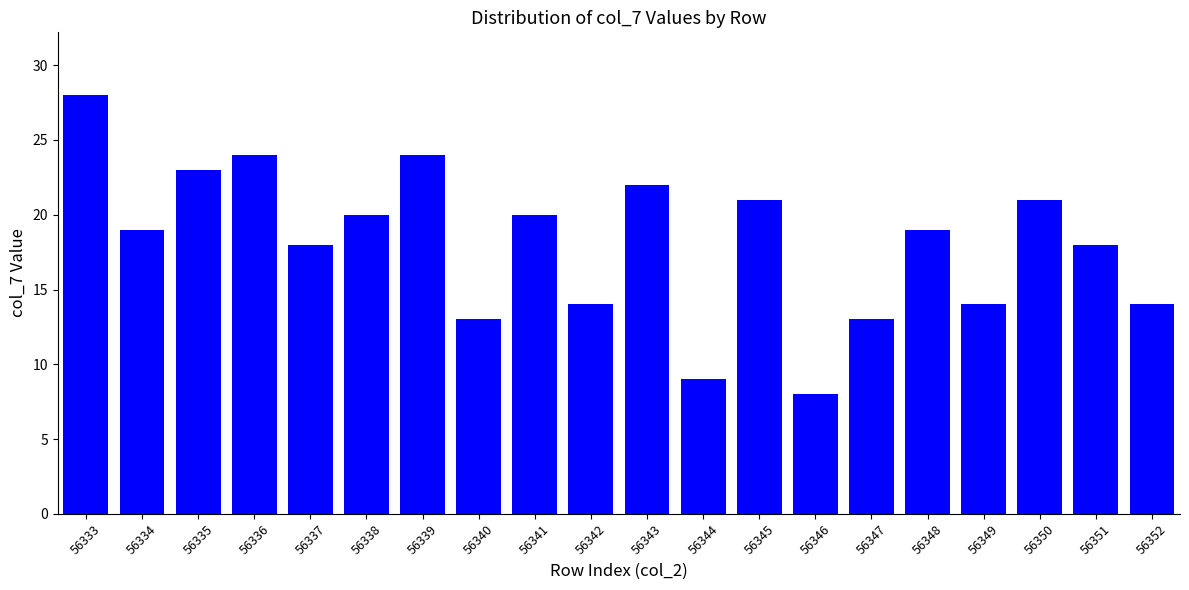

Reading left to right, list all the values displayed in this chart.

28	19	23	24	18	20	24	13	20	14	22	9	21	8	13	19	14	21	18	14